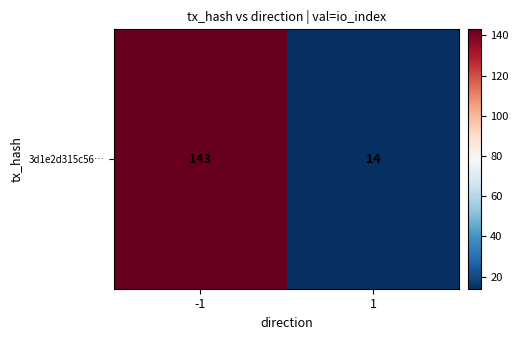

What is the change in value from -1 to 1?

-129